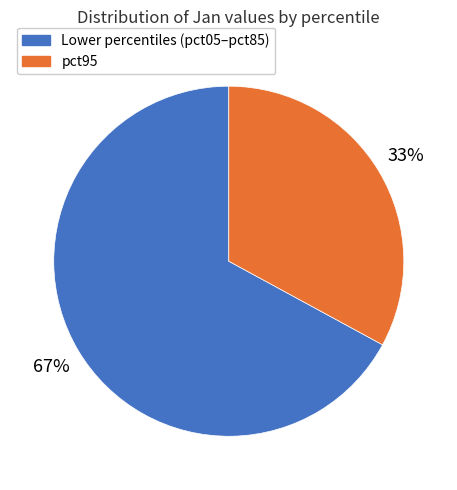

To the nearest percent, what is the difference between the largest and smallest slice percentages?

34%